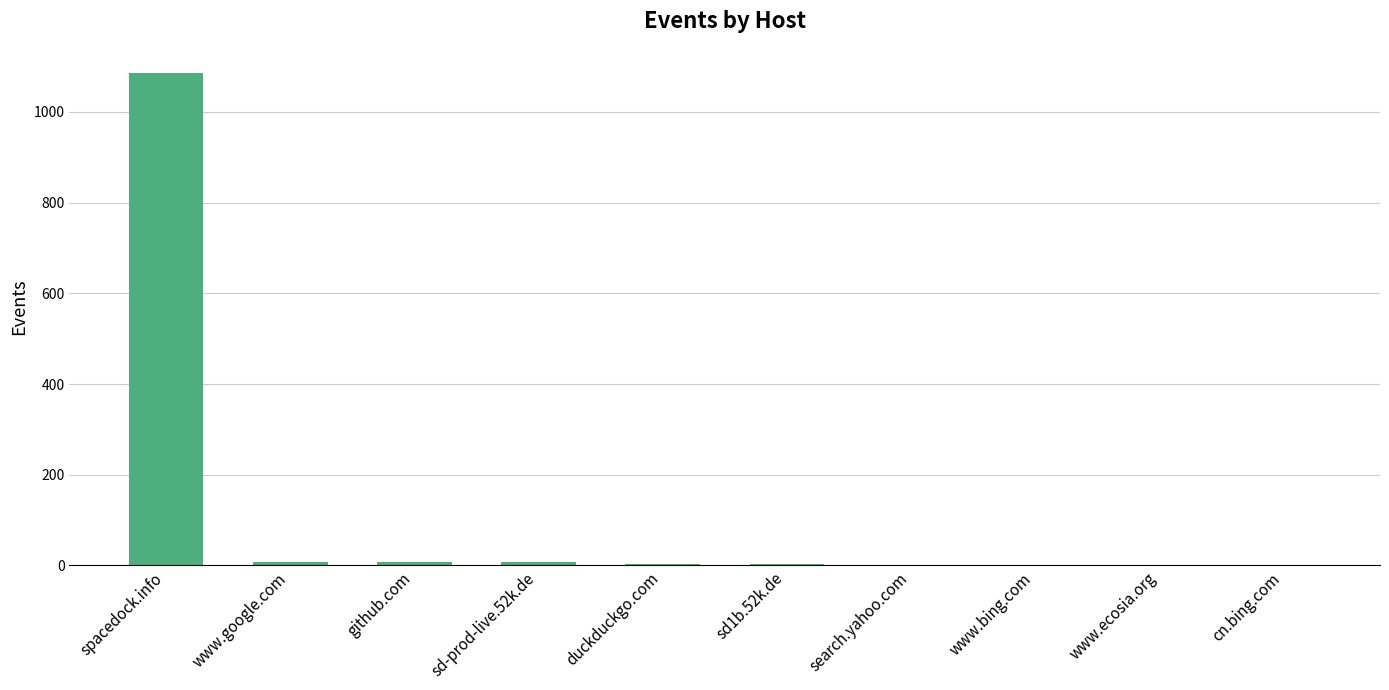

At which label does the data first exceed 4?

spacedock.info